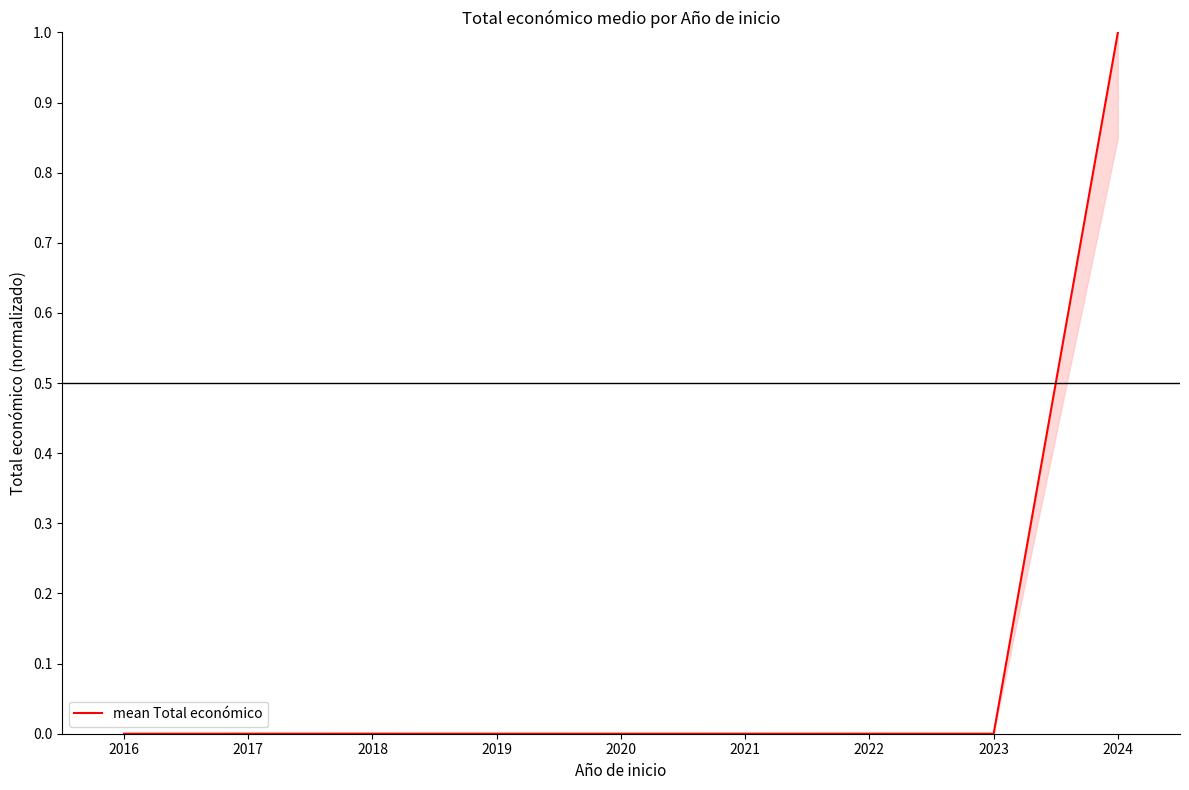

What is the greatest value displayed?

1.0